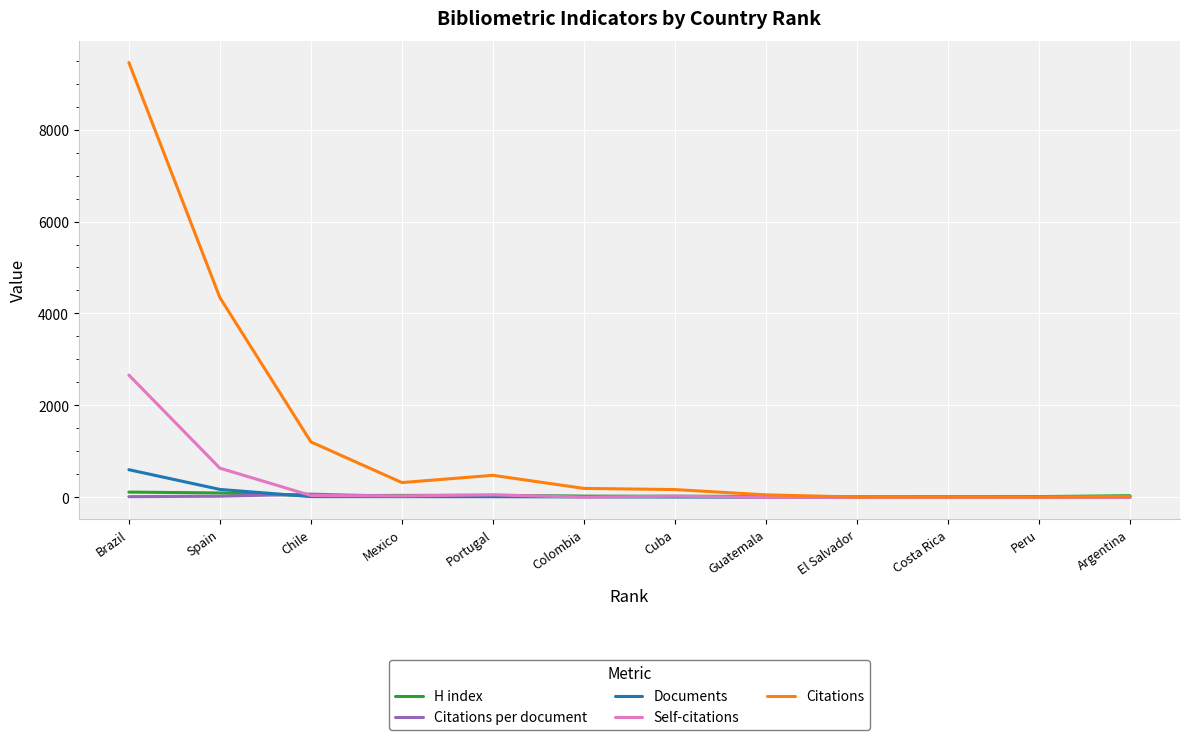

The H index series shows 36.0 at Argentina. True or false?

True